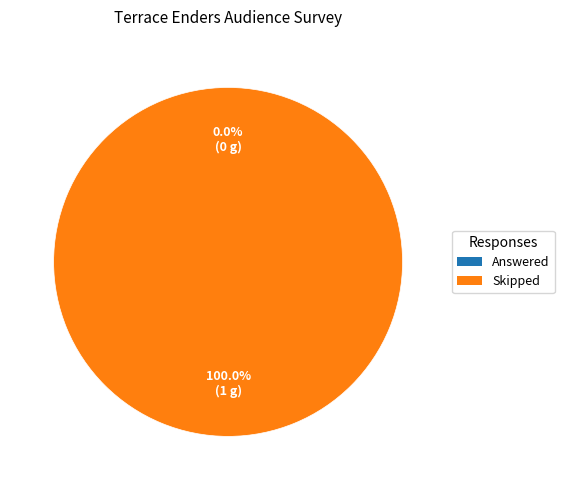

Which slice represents more than half of the pie?

Skipped